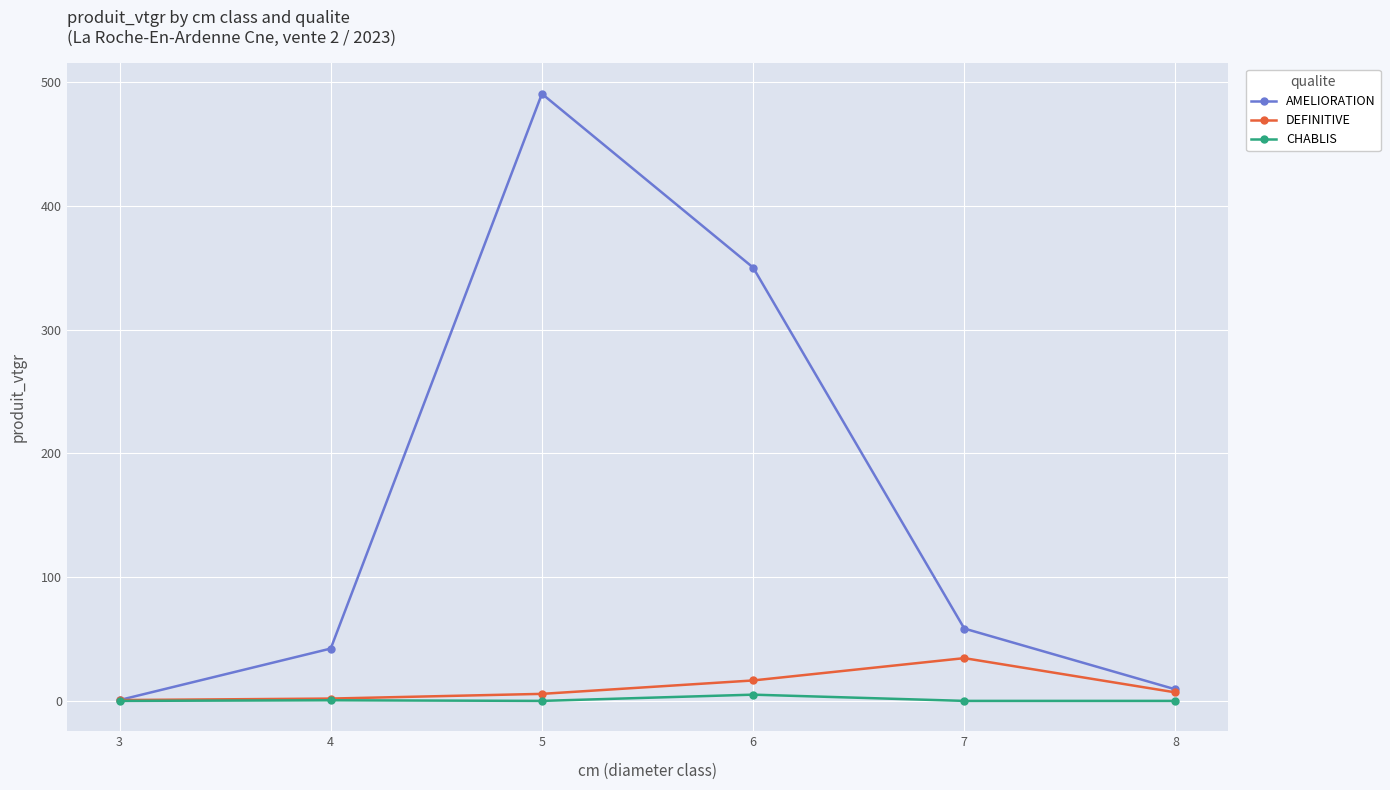

What is the value of the AMELIORATION point at the 6th from the left?

9.3